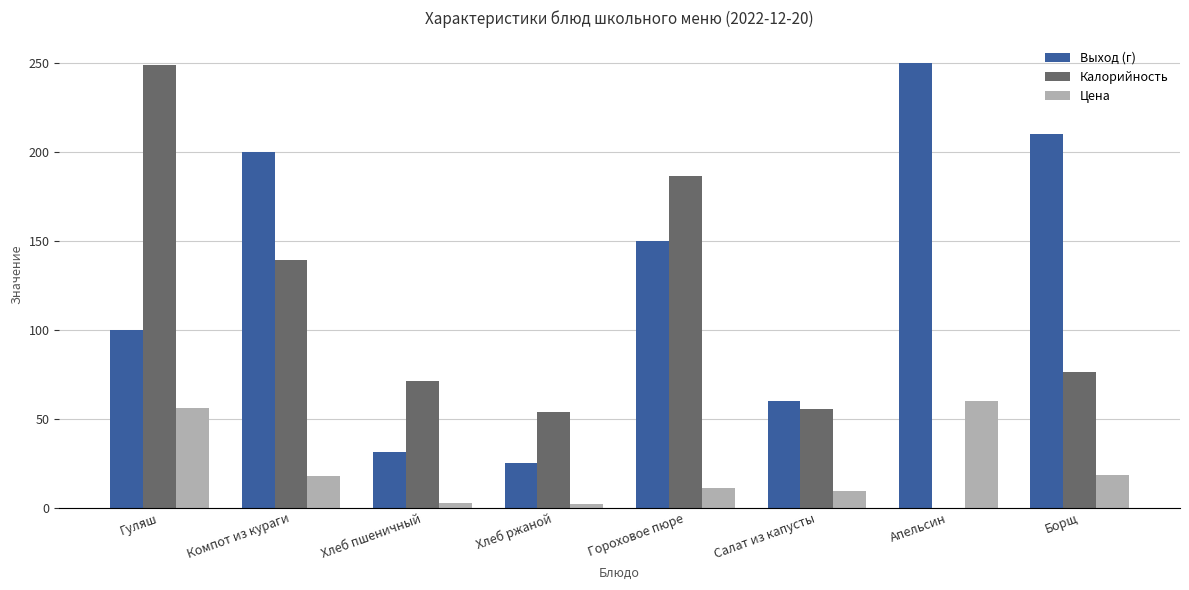

What is the total value across all series at Апельсин?

310.0